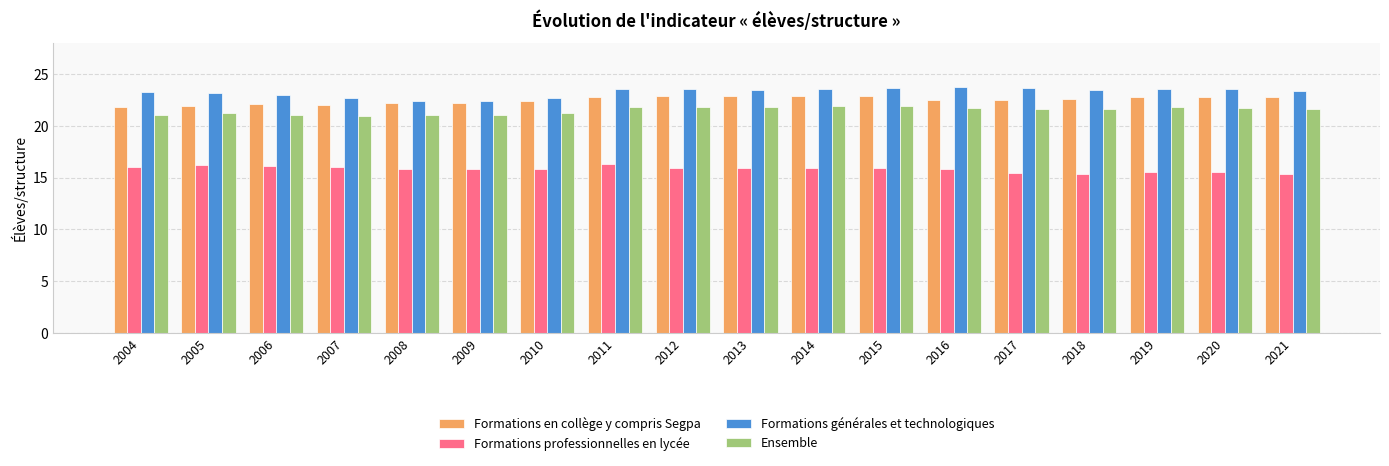

What are all the series names shown in the legend?

Formations en collège y compris Segpa, Formations professionnelles en lycée, Formations générales et technologiques, Ensemble